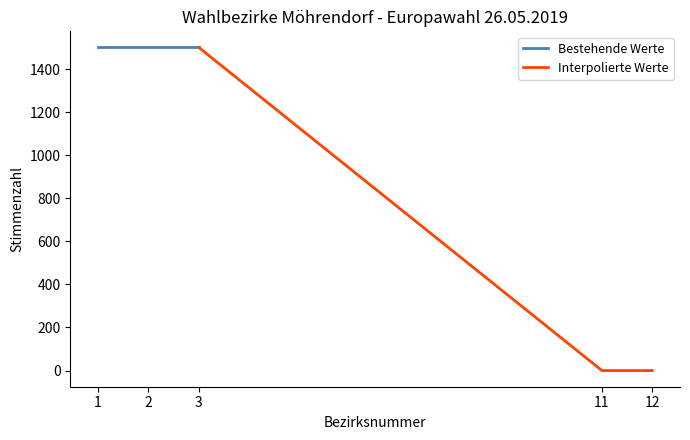

List the labels in order of Bestehende Werte value, smallest first.

1, 2, 3